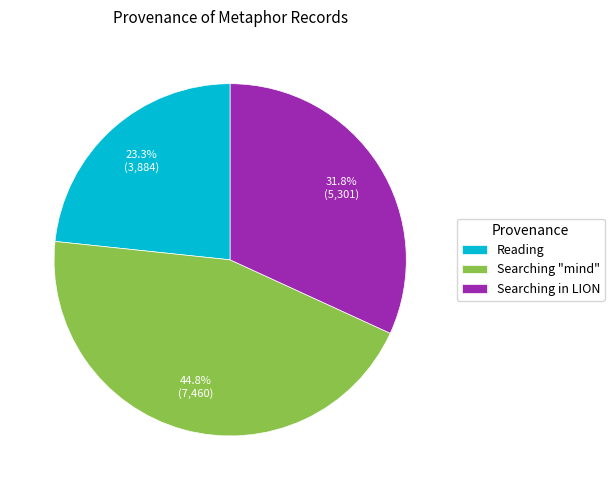

Which category has the smallest portion of the pie?

Reading